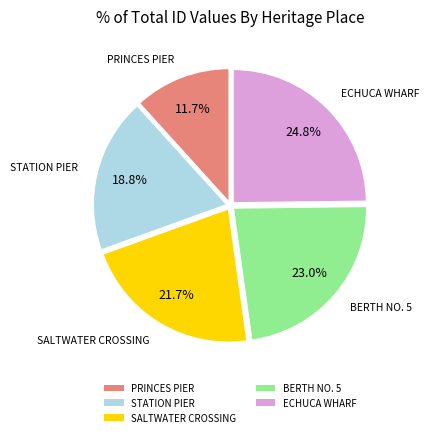

Does ECHUCA WHARF represent more than half of the total?

No